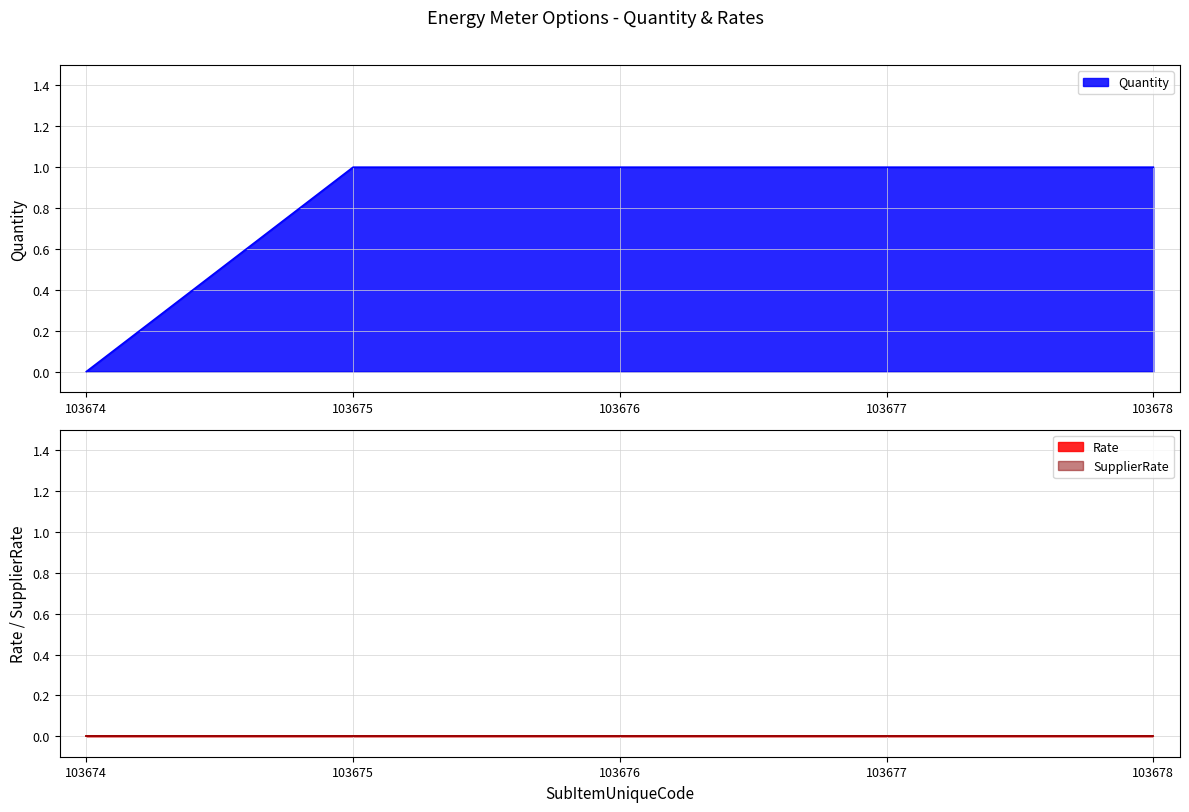

Reading left to right, what are all the values shown in this chart?

Quantity: 0	1	1	1	1
Rate: 0	0	0	0	0
SupplierRate: 0	0	0	0	0